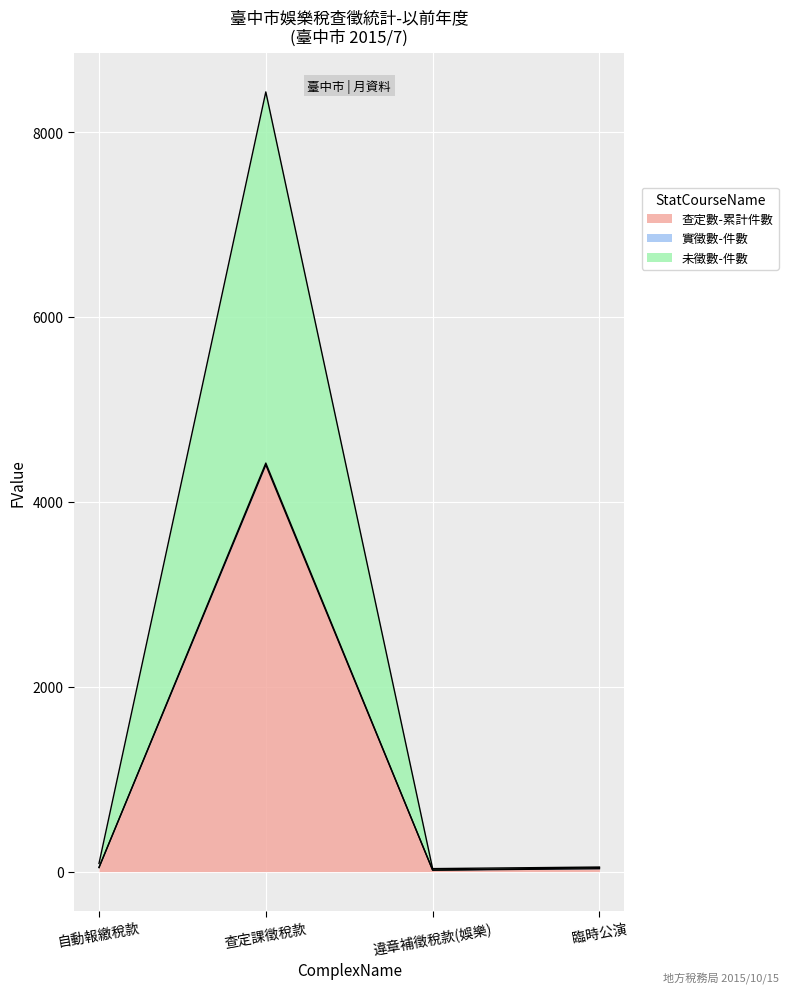

What is the total value across all series at 臨時公演?

49